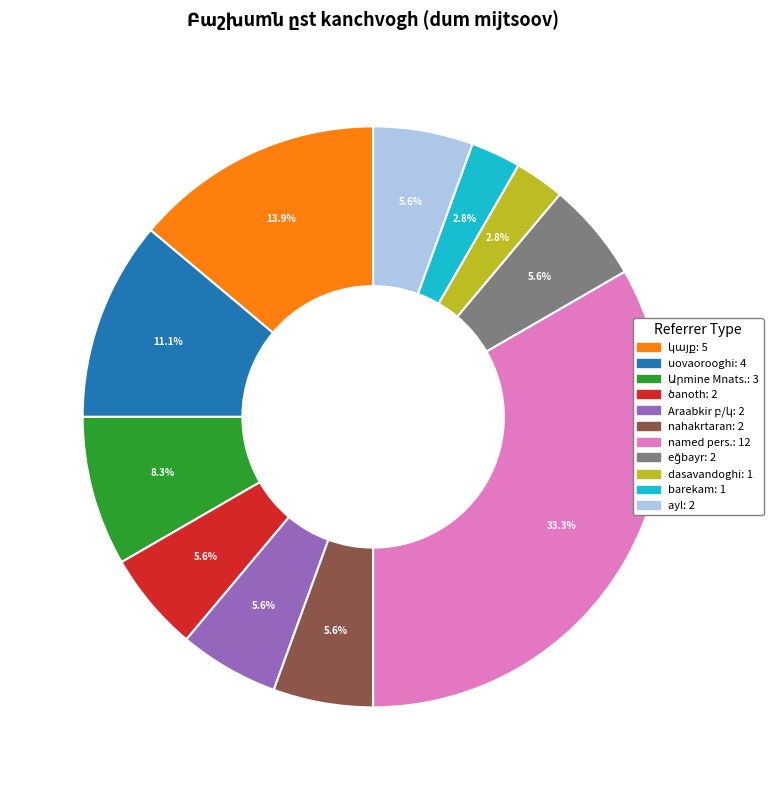

Is there any slice that represents more than half of the pie?

No